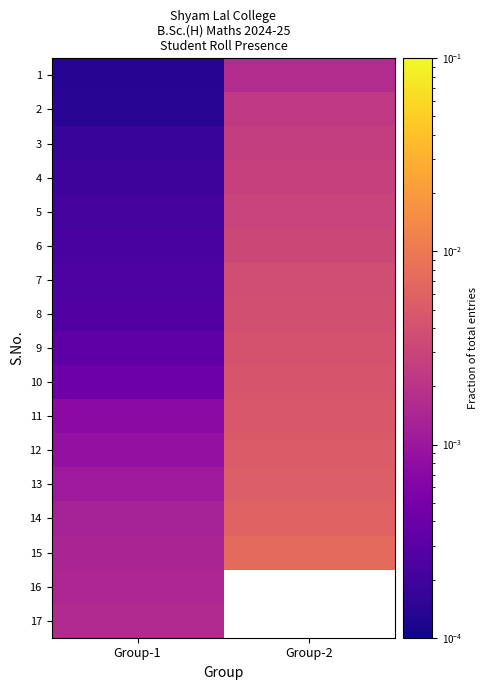

Where is 4 nearest to the value 0?

Group-1